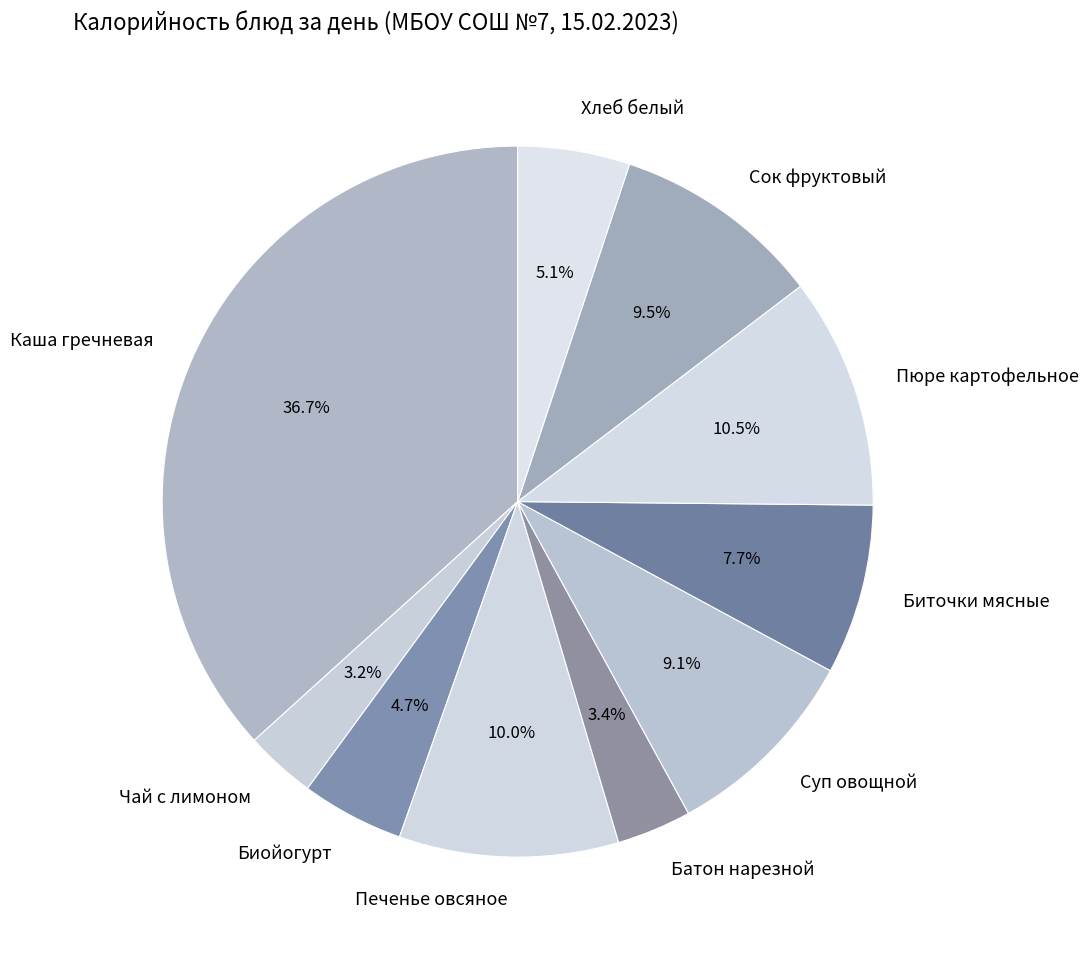

Approximately how many times larger is the value at Суп овощной compared to Хлеб белый?

1.8